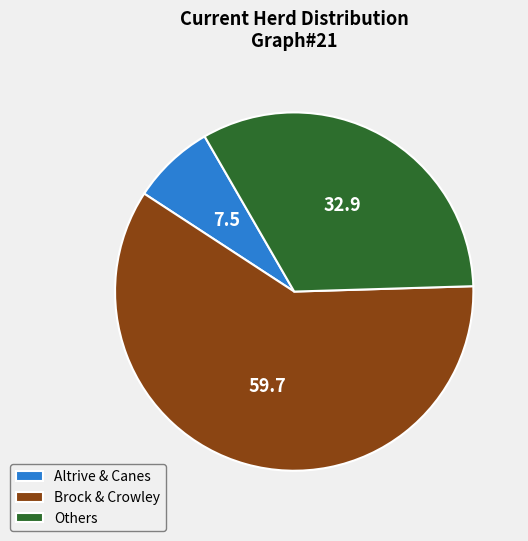

Between Altrive & Canes and Brock & Crowley, which is larger?

Brock & Crowley